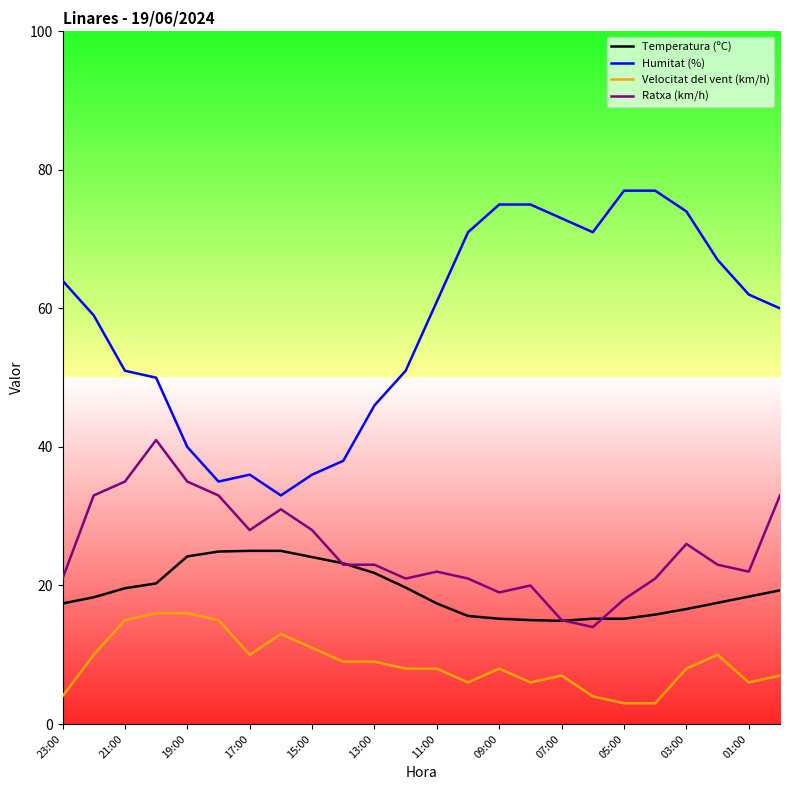

True or false: Humitat (%) and Temperatura (ºC) cross at least once.

False